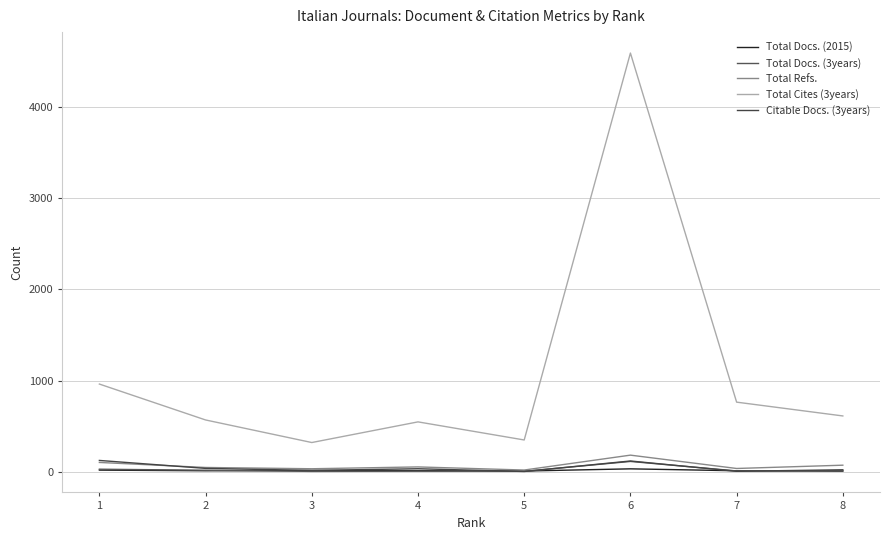

How many lines are shown in the chart?

5